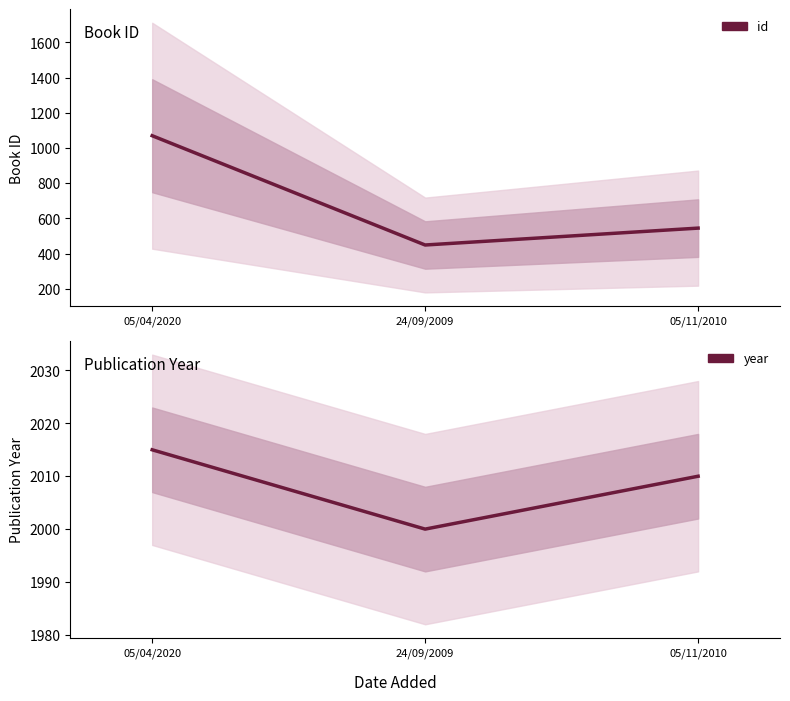

What is the label of the 2nd point from the right?

24/09/2009